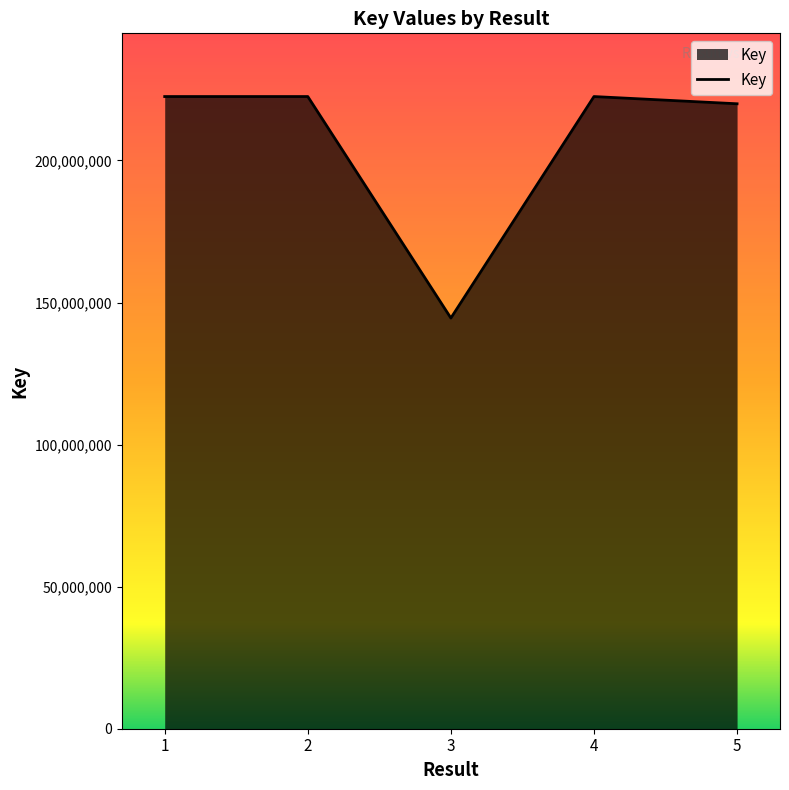

Approximately how many times larger is the value at 3 compared to 4?

0.6